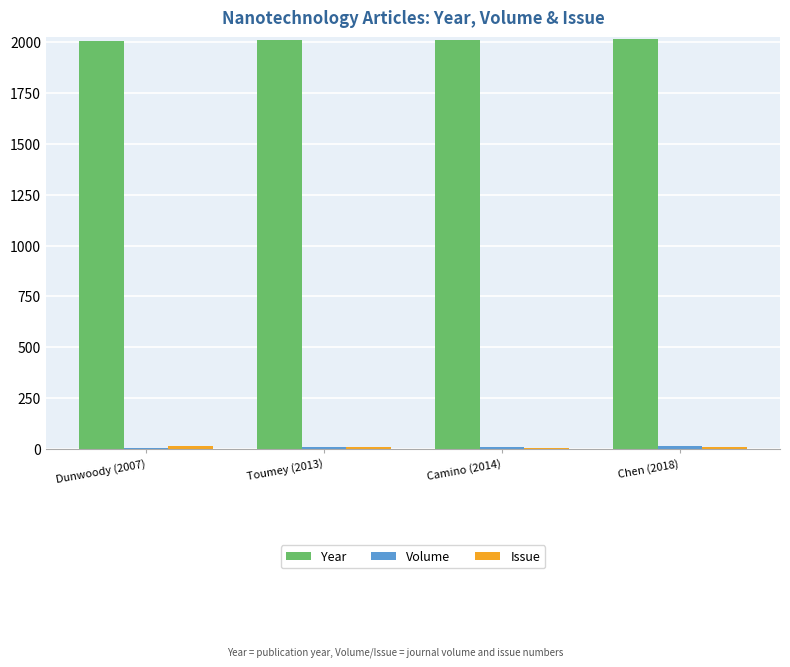

What is the spread (max minus min) of values at Chen (2018)?

2010